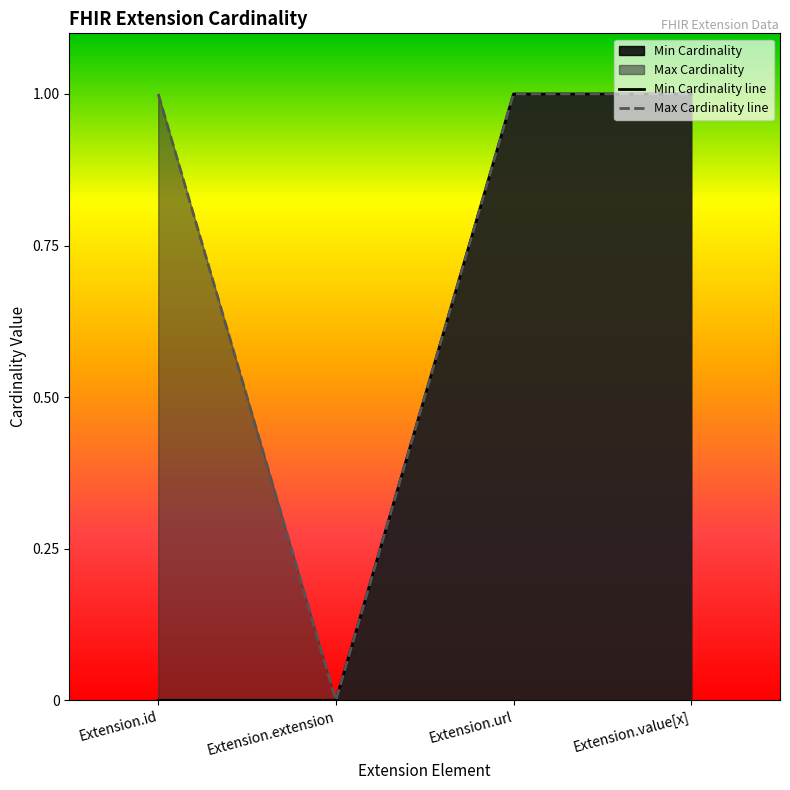

Reading left to right, what are all the values shown in this chart?

Min Cardinality line: Extension.id=0	Extension.extension=0	Extension.url=1	Extension.value[x]=1
Max Cardinality line: Extension.id=1	Extension.extension=0	Extension.url=1	Extension.value[x]=1